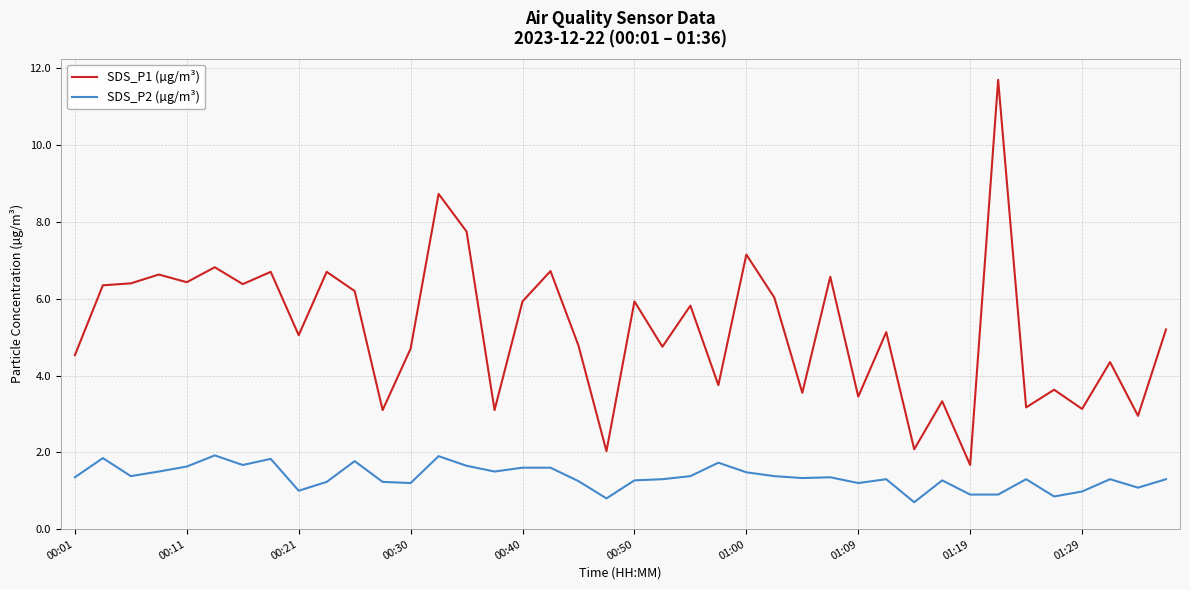

True or false: SDS_P1 (µg/m³) has more than 1 points higher than both neighbors.

True